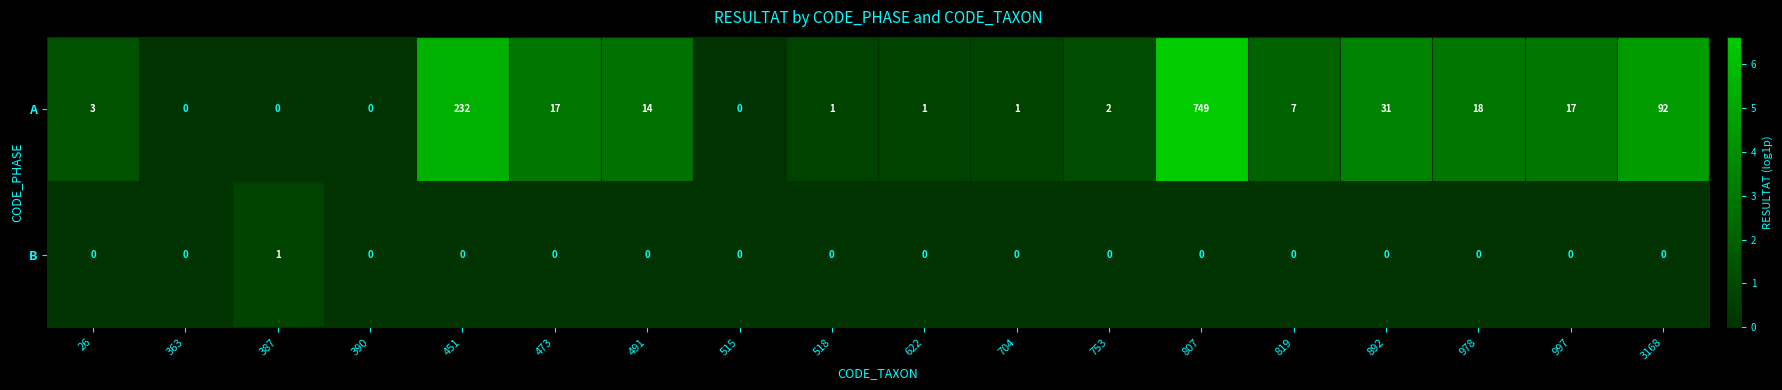

At 387, list the series in order from smallest to largest.

A, B